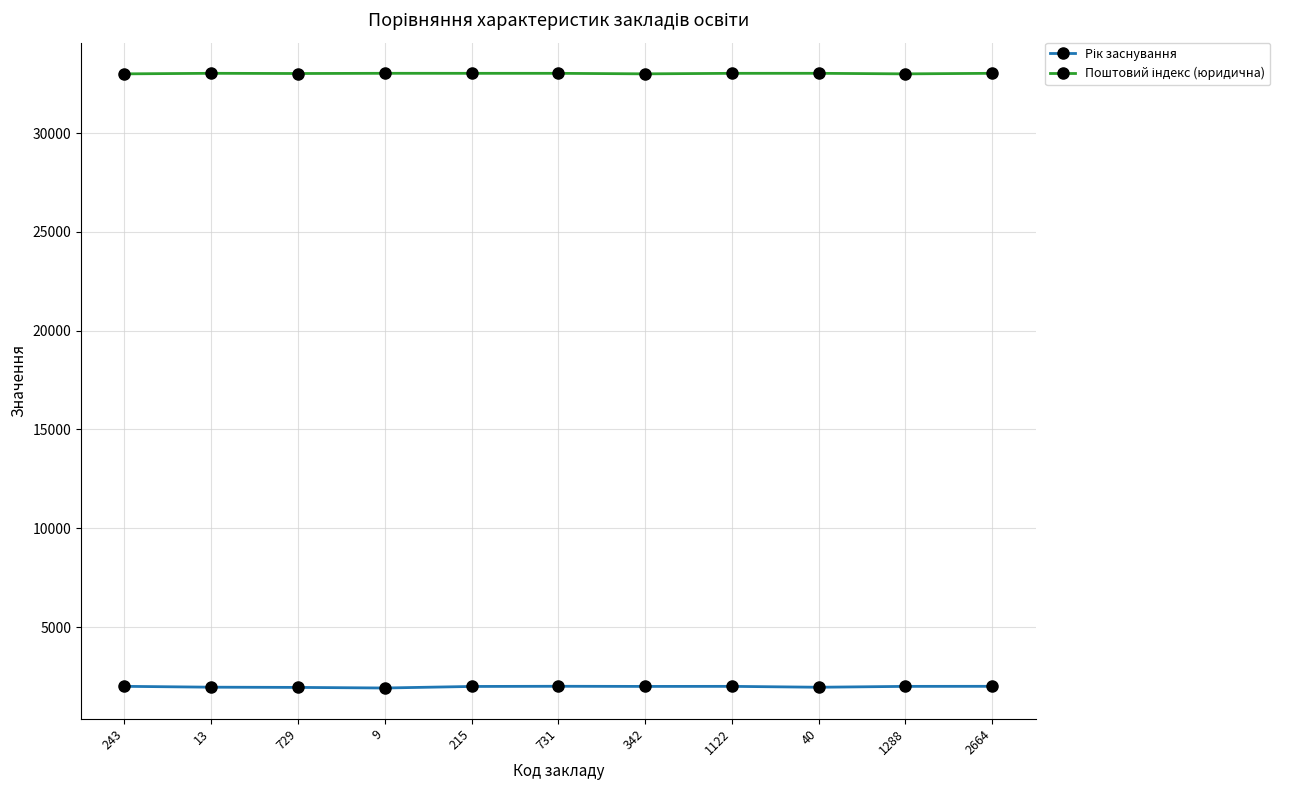

At how many categories does at least one series exceed 4306?

11